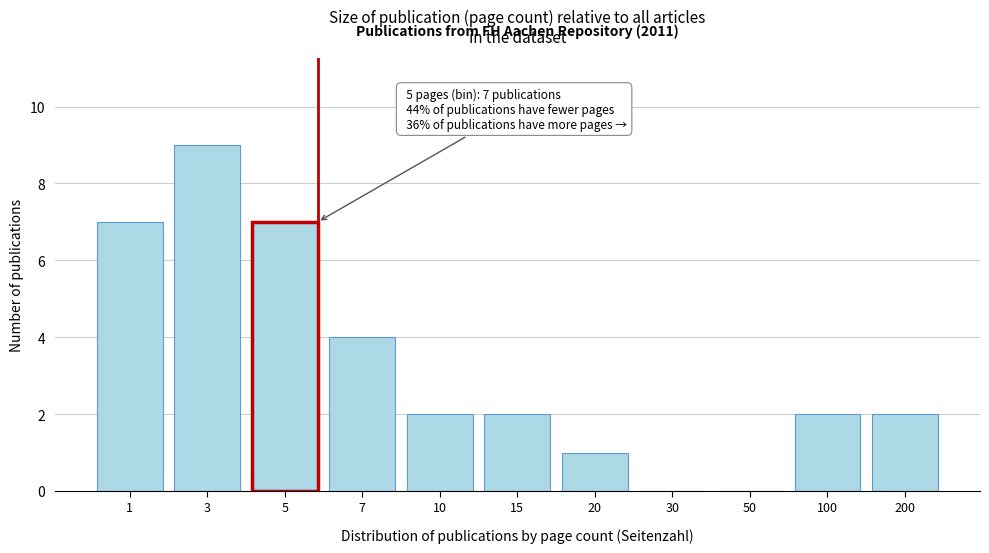

Reading left to right, what are all the values shown in this chart?

1=7	3=9	5=7	7=4	10=2	15=2	20=1	30=0	50=0	100=2	200=2